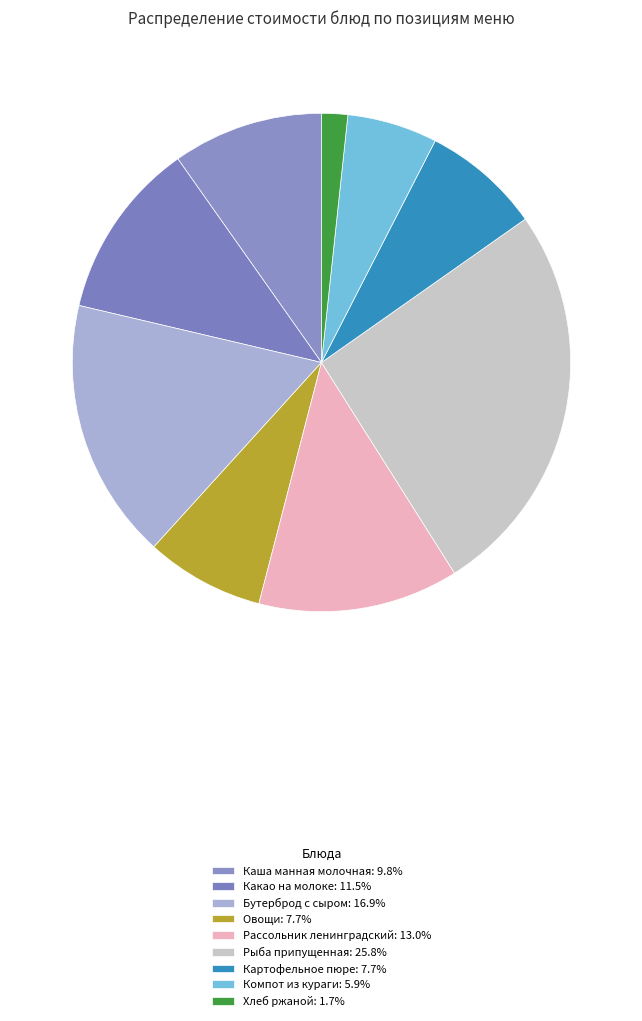

Which slice is the smallest?

Хлеб ржаной